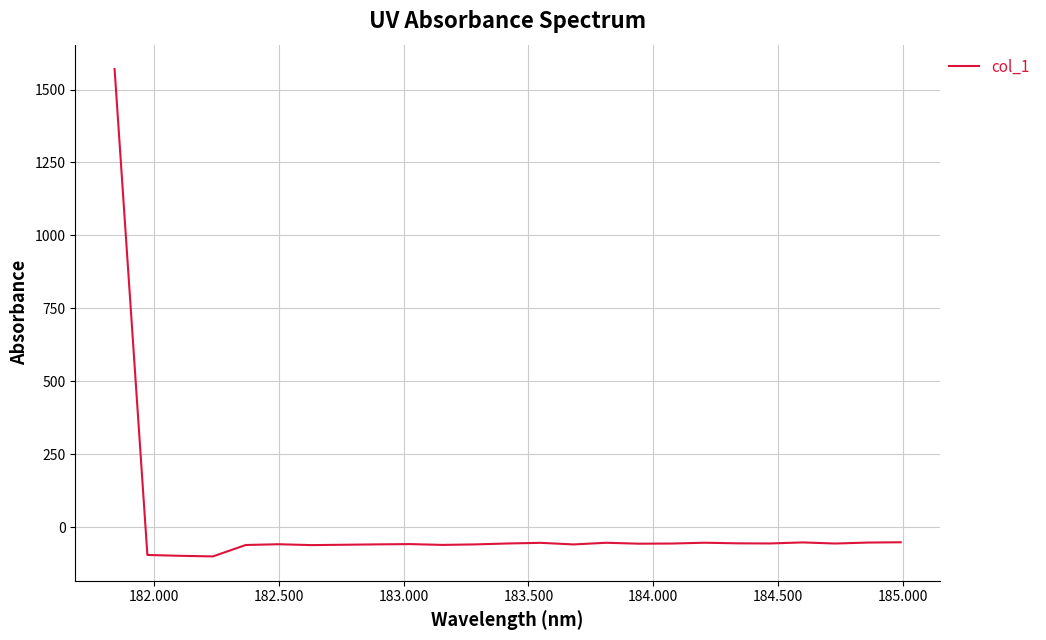

Does the chart display data point markers on the line(s)?

No